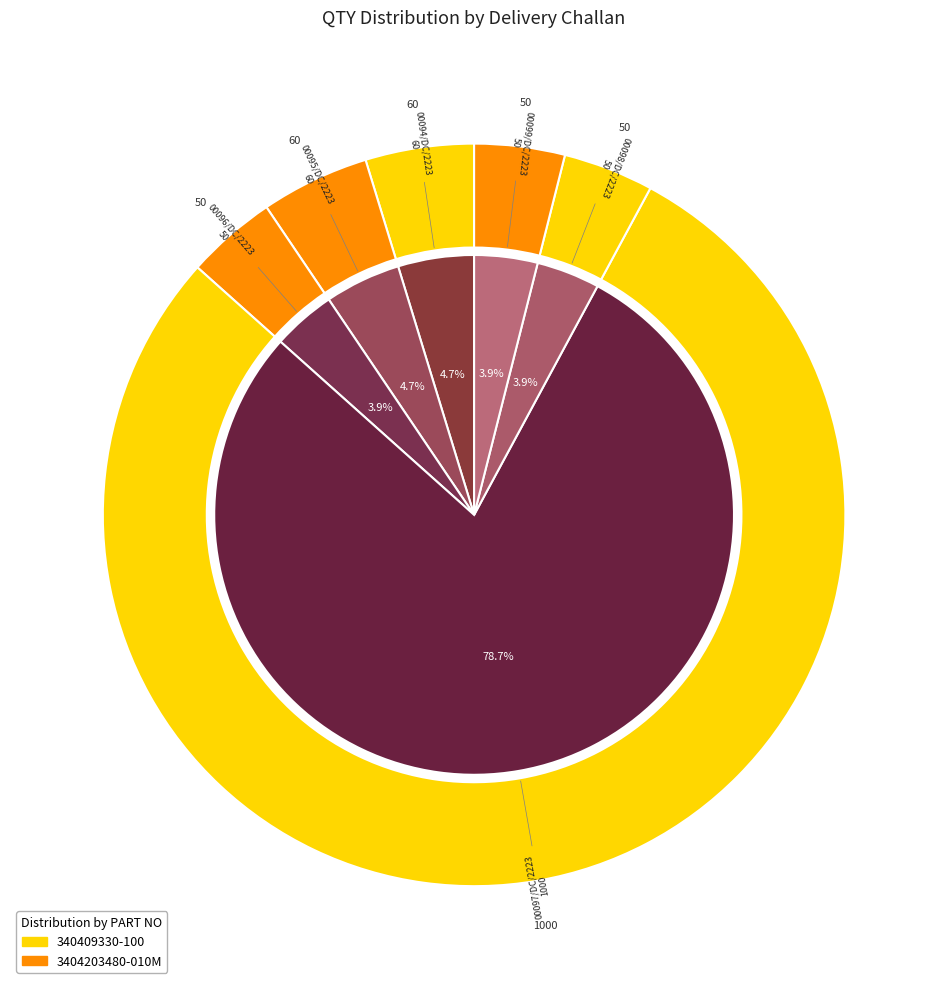

Is it true that 00094/DC/2223 is 5% of the pie?

True